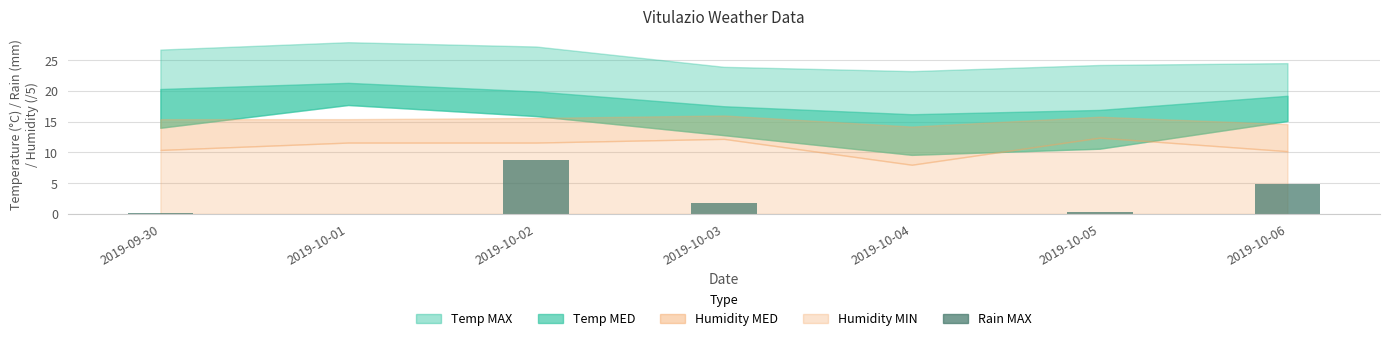

Reading left to right, list all the values displayed in this chart.

0.2	0.0	8.8	1.8	0.0	0.4	4.8